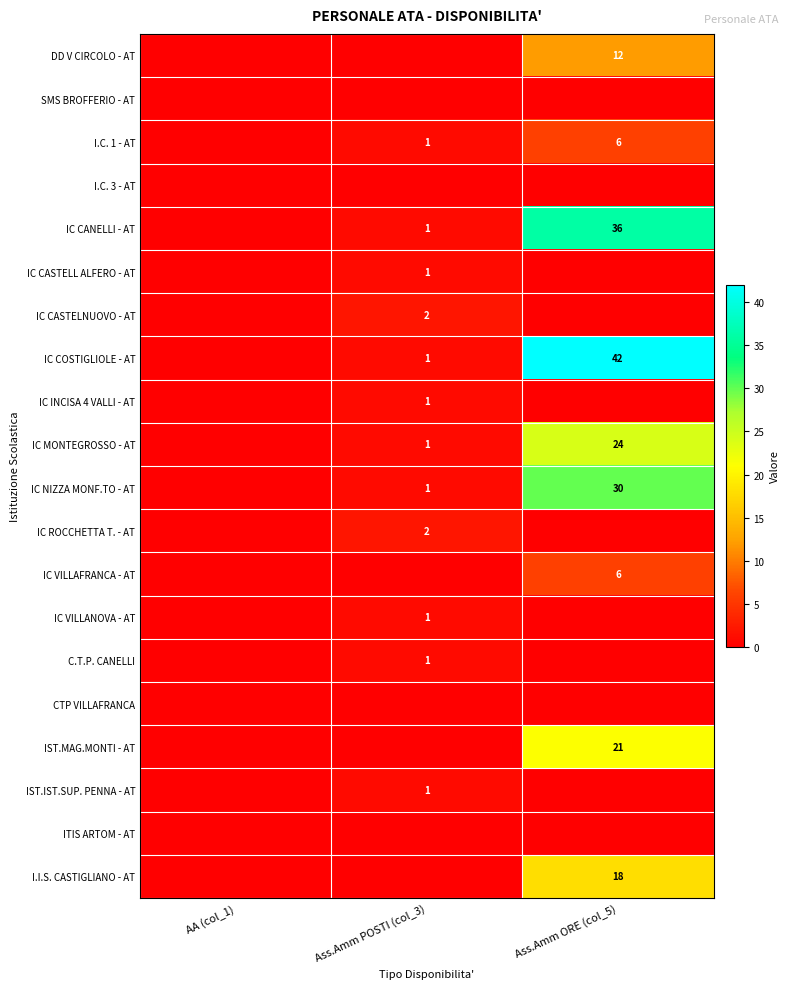

At how many categories does at least one series exceed 26?

1